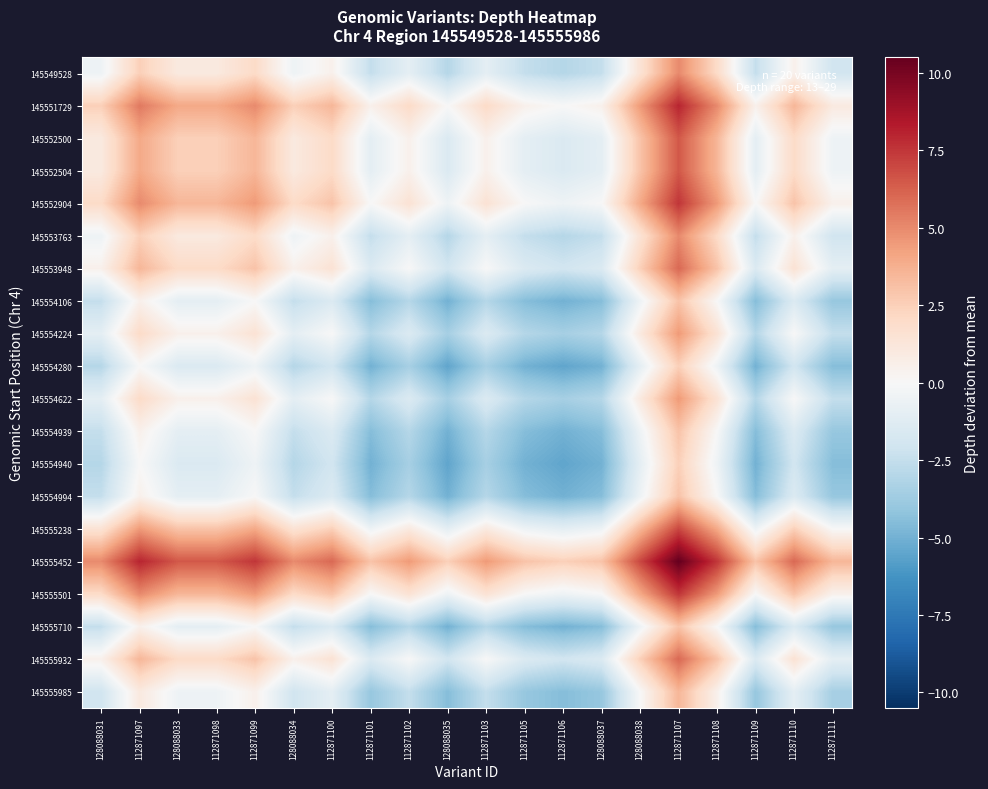

What is the total value across all series at 112871111?

-35.0